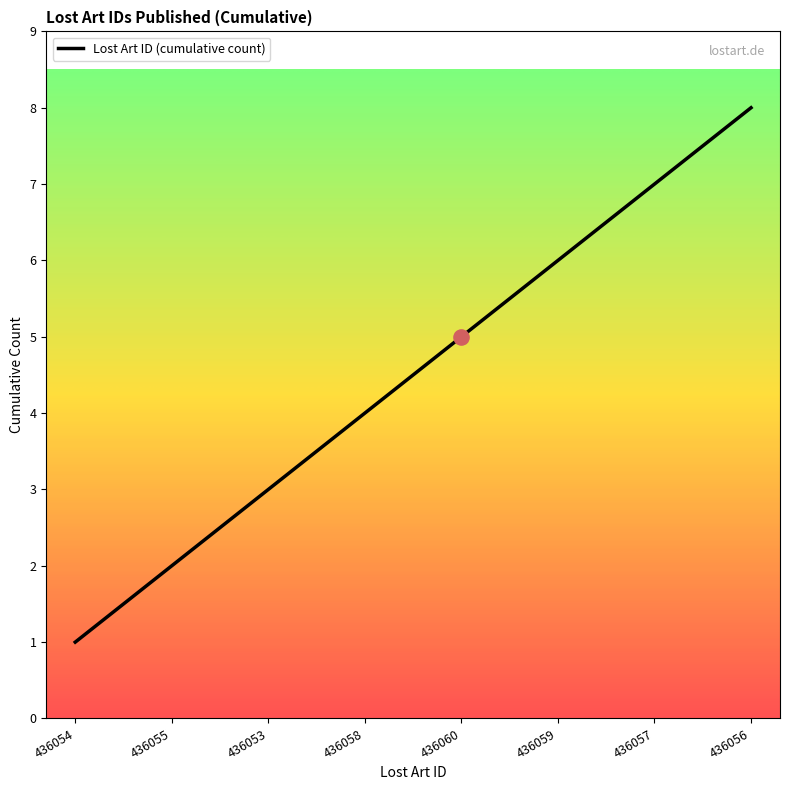

Which has a higher value, 436058 or 436054?

436058